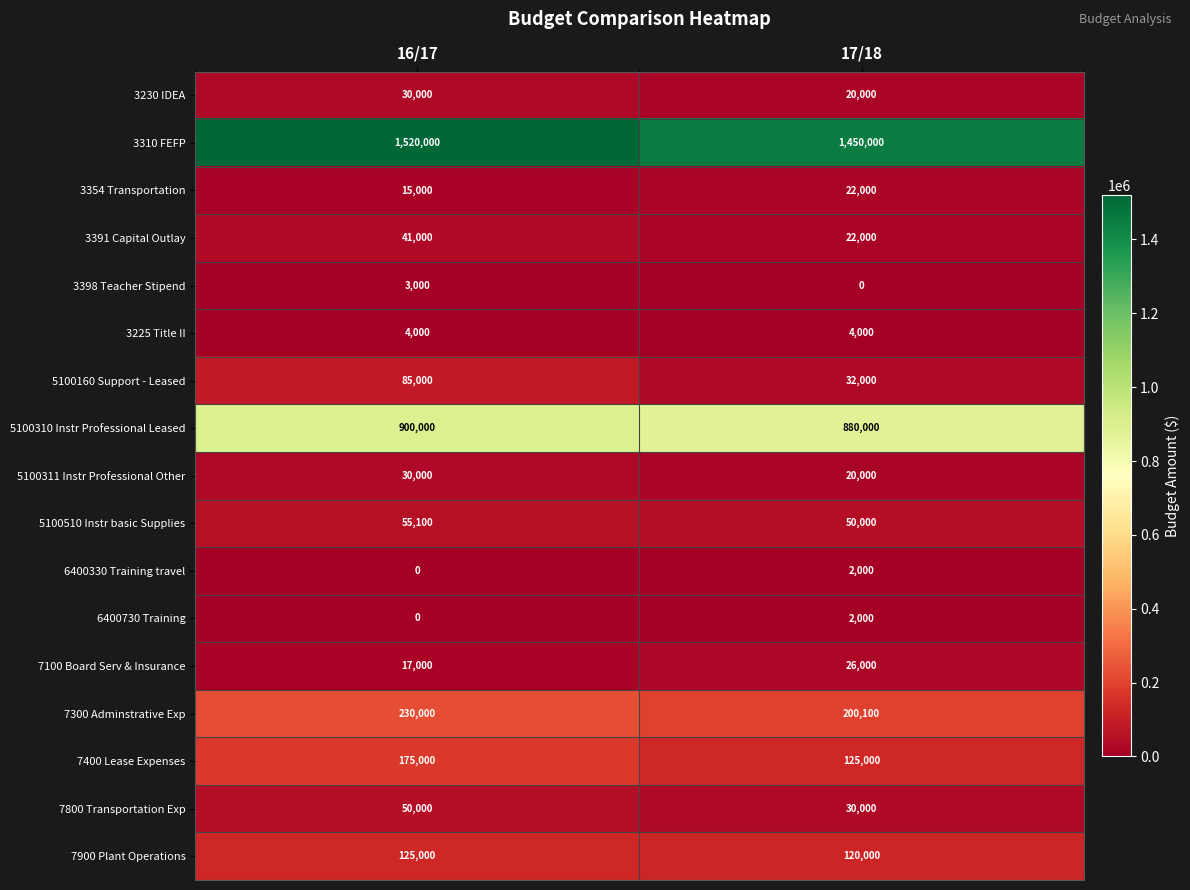

At which label is 7100 Board Serv & Insurance closest to 21500?

16/17